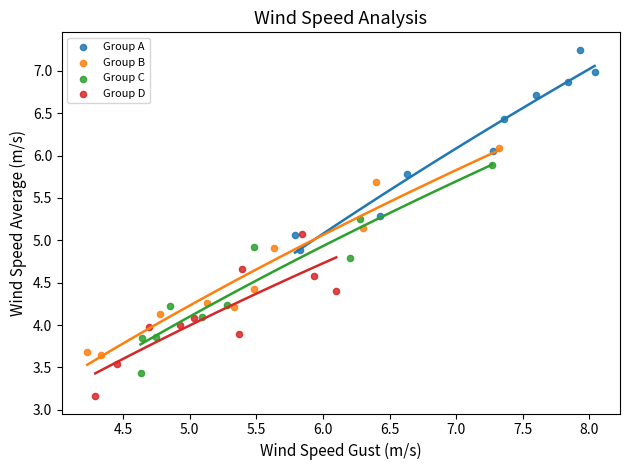

Which series reaches the maximum Y coordinate?

Group A